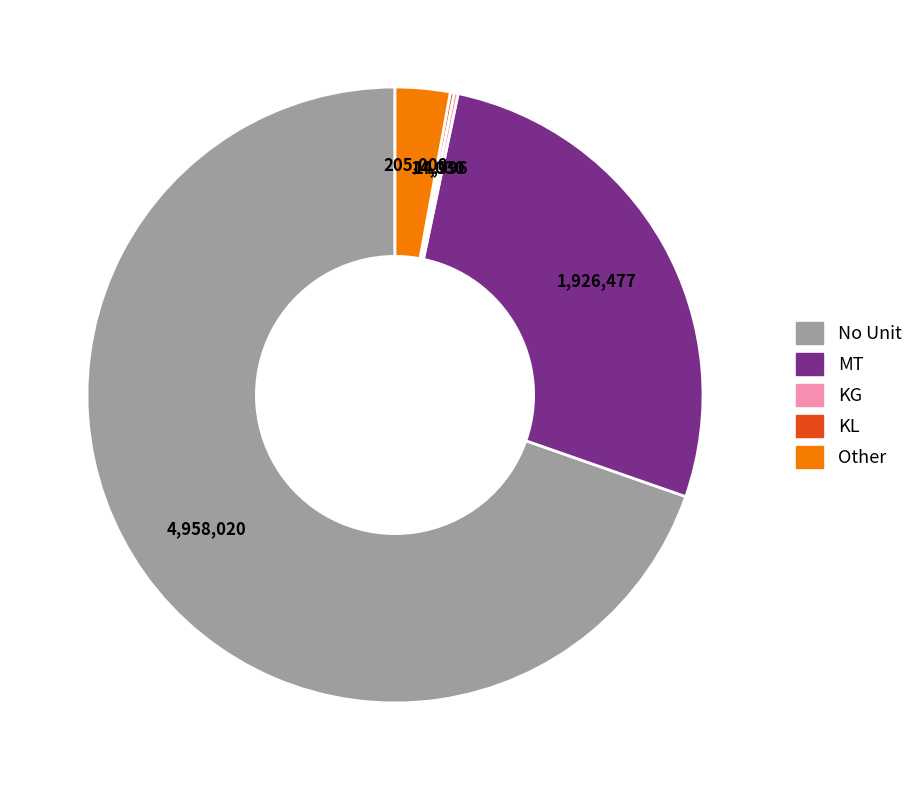

Is there any slice that represents more than half of the pie?

Yes